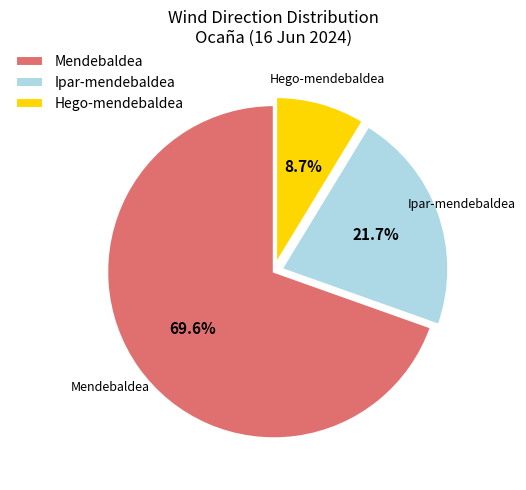

What is the smallest slice in the pie chart?

Hego-mendebaldea